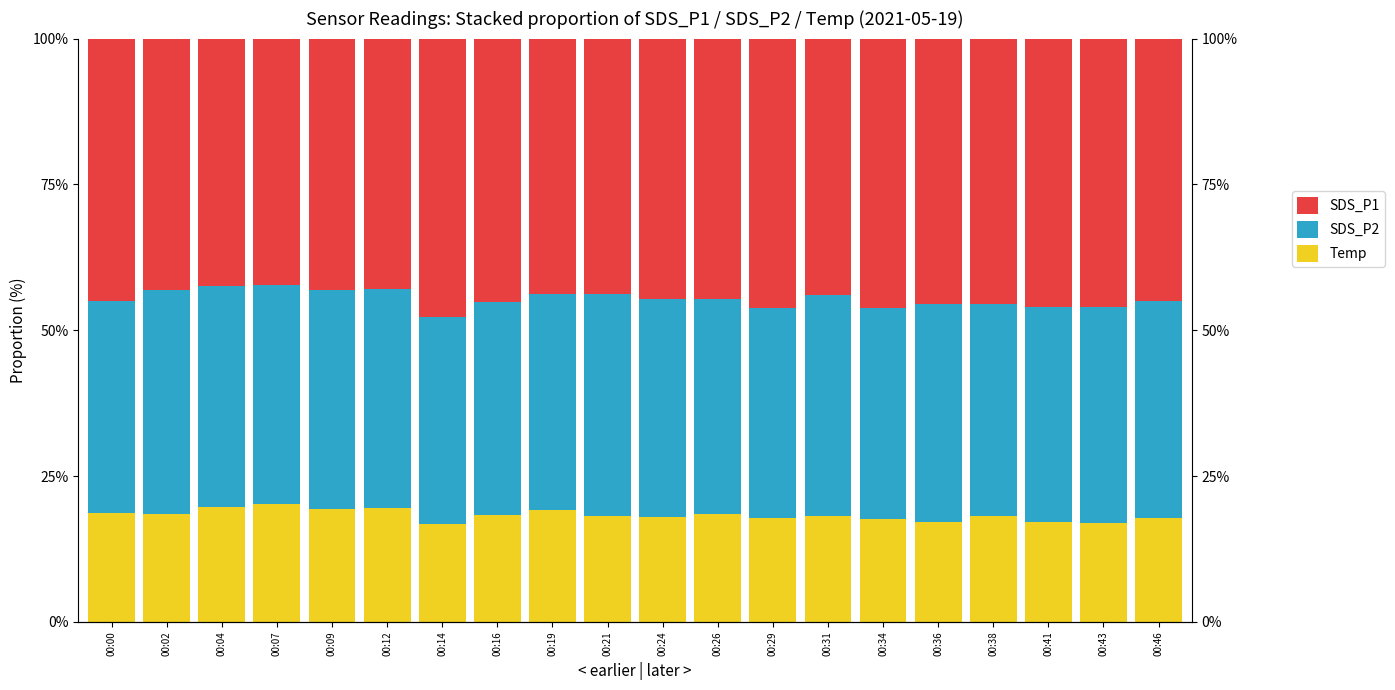

Reading left to right, what are all the values shown in this chart?

Temp: 00:00=18.8	00:02=18.5	00:04=19.6	00:07=20.1	00:09=19.4	00:12=19.5	00:14=16.8	00:16=18.4	00:19=19.2	00:21=18.2	00:24=17.9	00:26=18.6	00:29=17.9	00:31=18.1	00:34=17.6	00:36=17.2	00:38=18.2	00:41=17.1	00:43=17.0	00:46=17.8
SDS_P2: 00:00=36.3	00:02=38.3	00:04=37.9	00:07=37.7	00:09=37.4	00:12=37.6	00:14=35.4	00:16=36.5	00:19=37.0	00:21=38.0	00:24=37.3	00:26=36.7	00:29=35.9	00:31=37.8	00:34=36.2	00:36=37.3	00:38=36.4	00:41=36.8	00:43=37.0	00:46=37.2
SDS_P1: 00:00=44.9	00:02=43.2	00:04=42.5	00:07=42.2	00:09=43.2	00:12=42.9	00:14=47.7	00:16=45.1	00:19=43.8	00:21=43.8	00:24=44.7	00:26=44.7	00:29=46.3	00:31=44.0	00:34=46.1	00:36=45.6	00:38=45.4	00:41=46.1	00:43=46.0	00:46=45.0